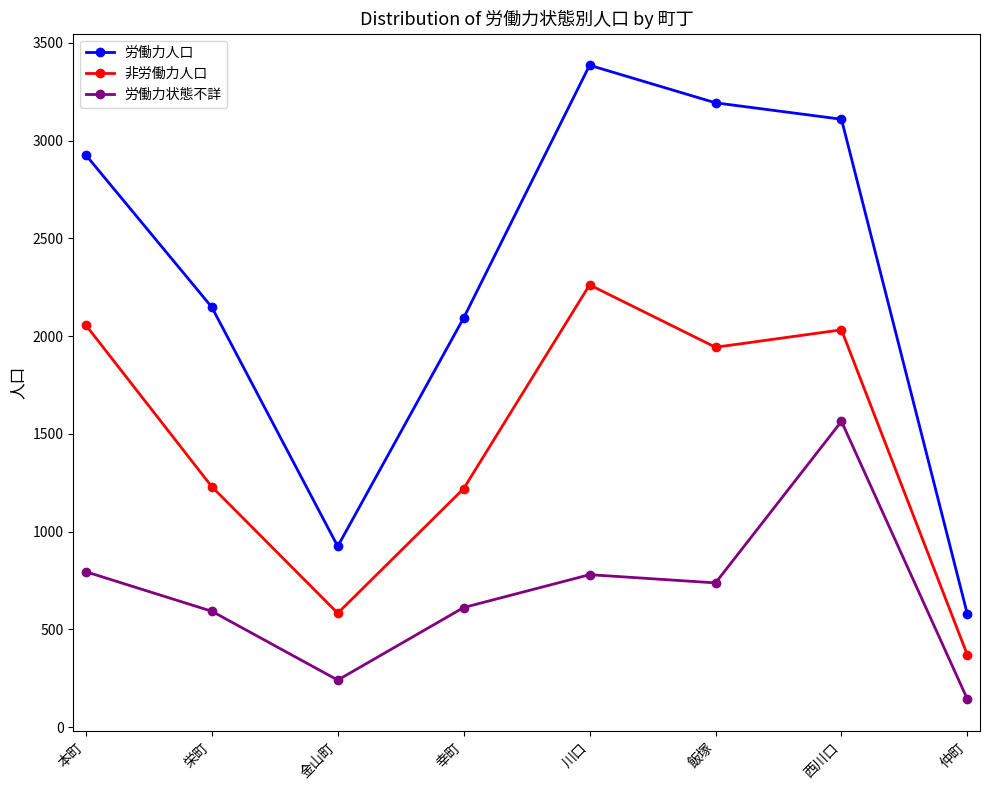

True or false: 労働力人口 and 労働力状態不詳 intersect in this chart.

False